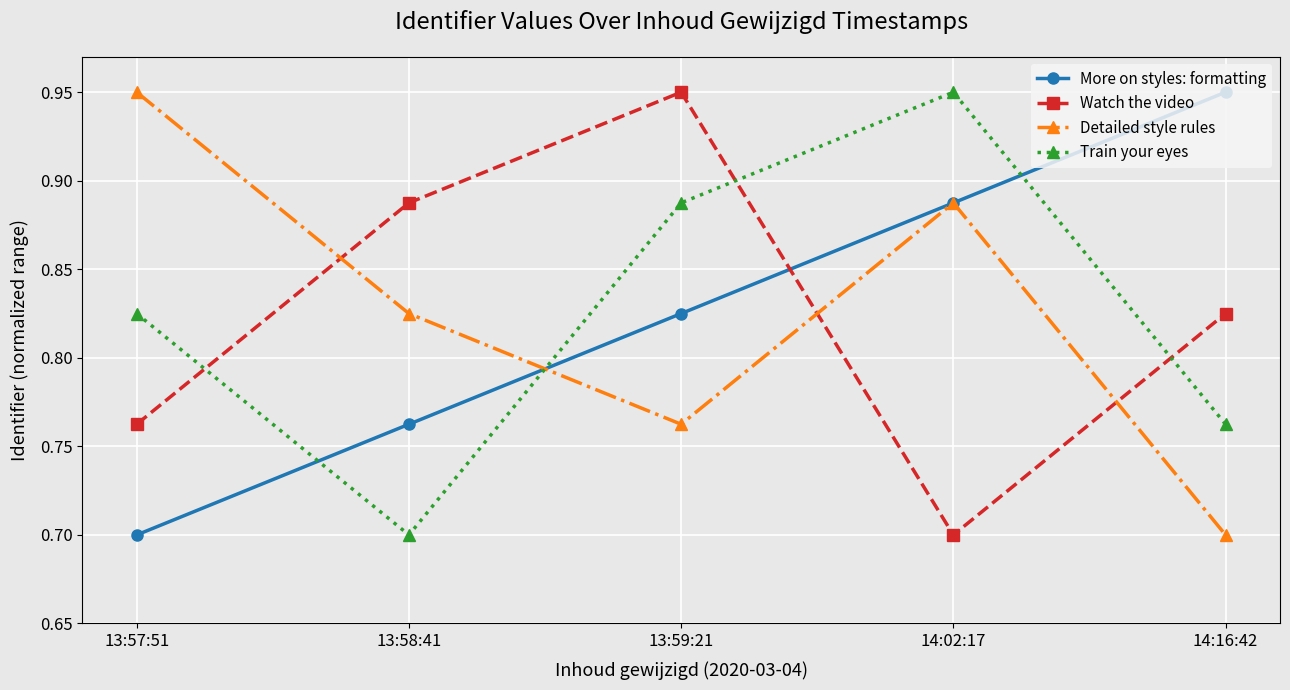

Which series ends up on top after the final intersection of More on styles: formatting and Watch the video?

More on styles: formatting